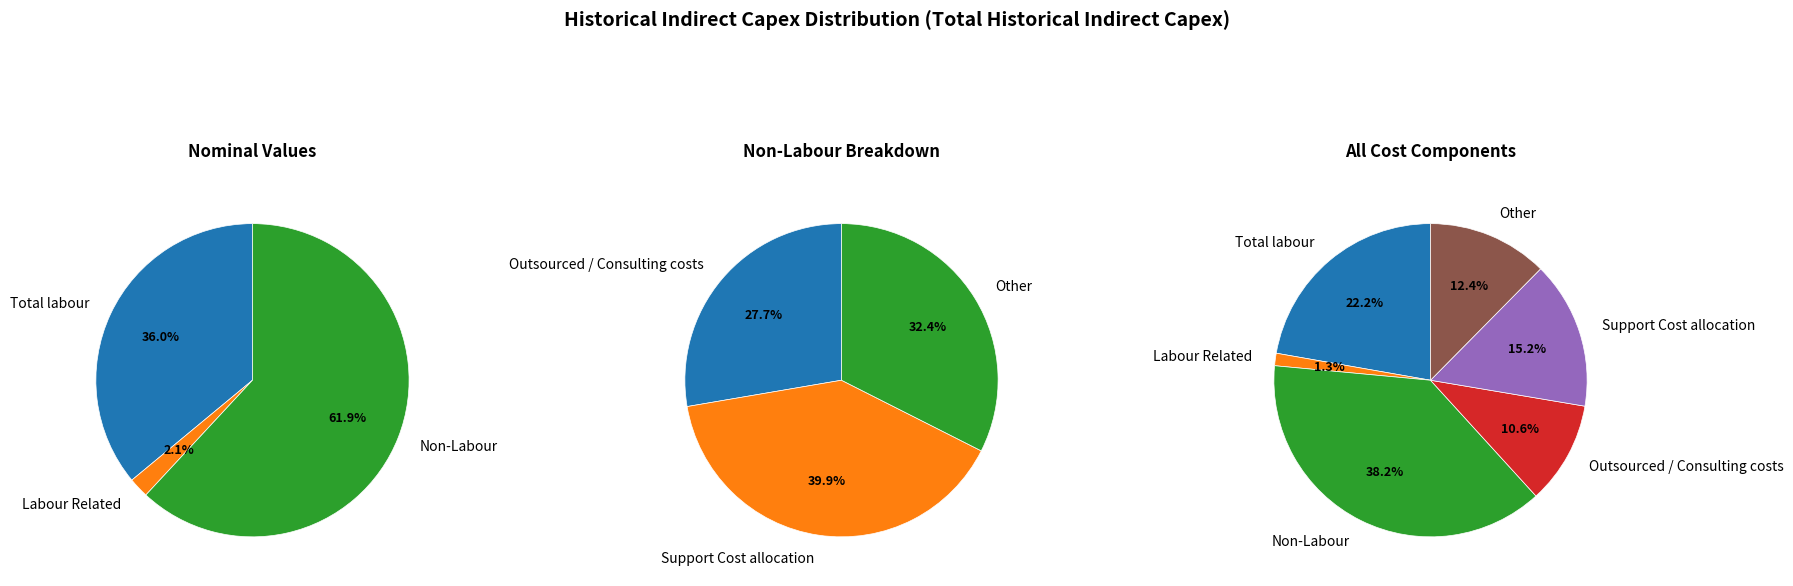

Count the number of slices in the pie.

6